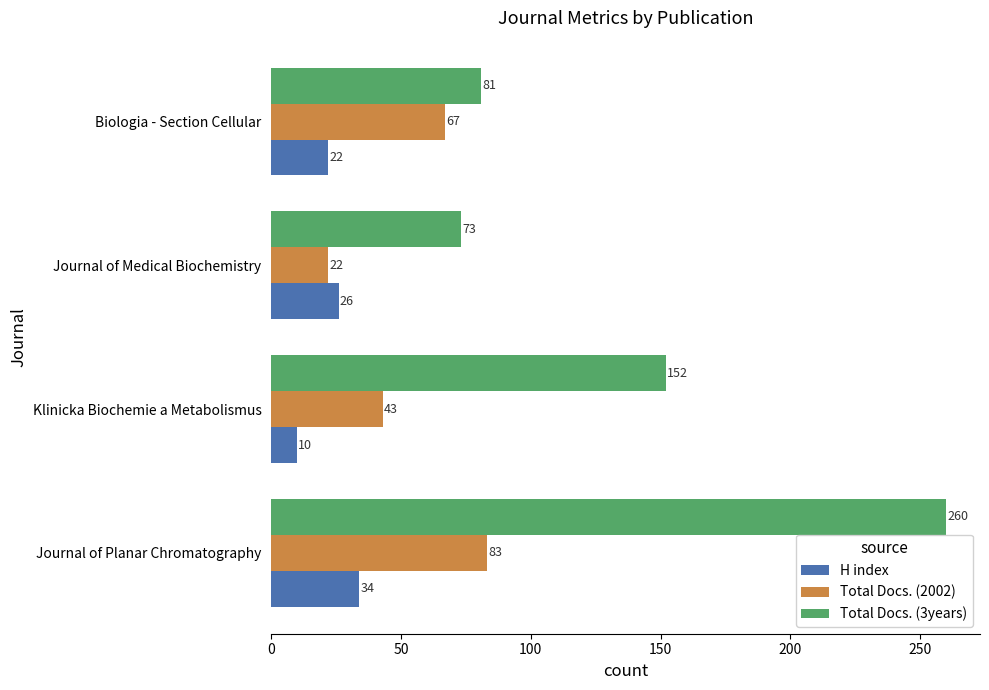

At which label is H index closest to 22?

Biologia - Section Cellular